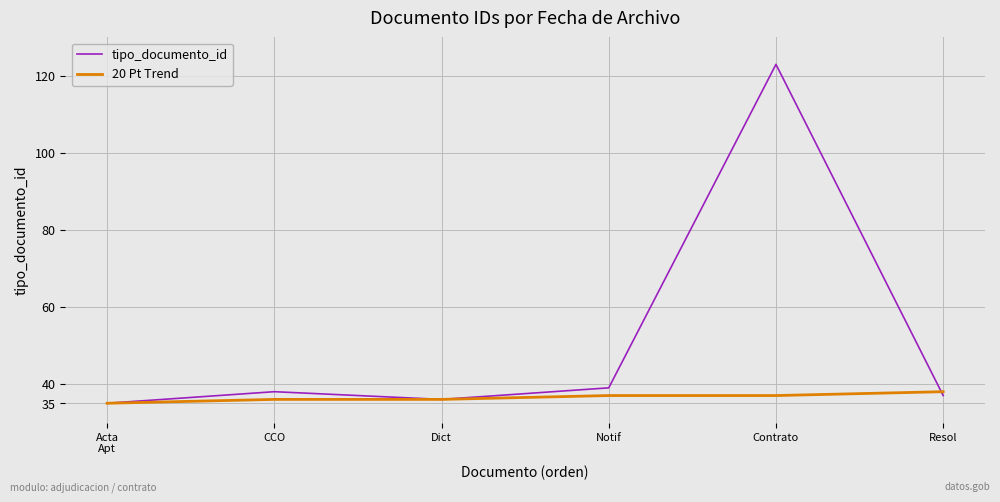

Rank the series by their average value, from highest to lowest.

tipo_documento_id, 20 Pt Trend